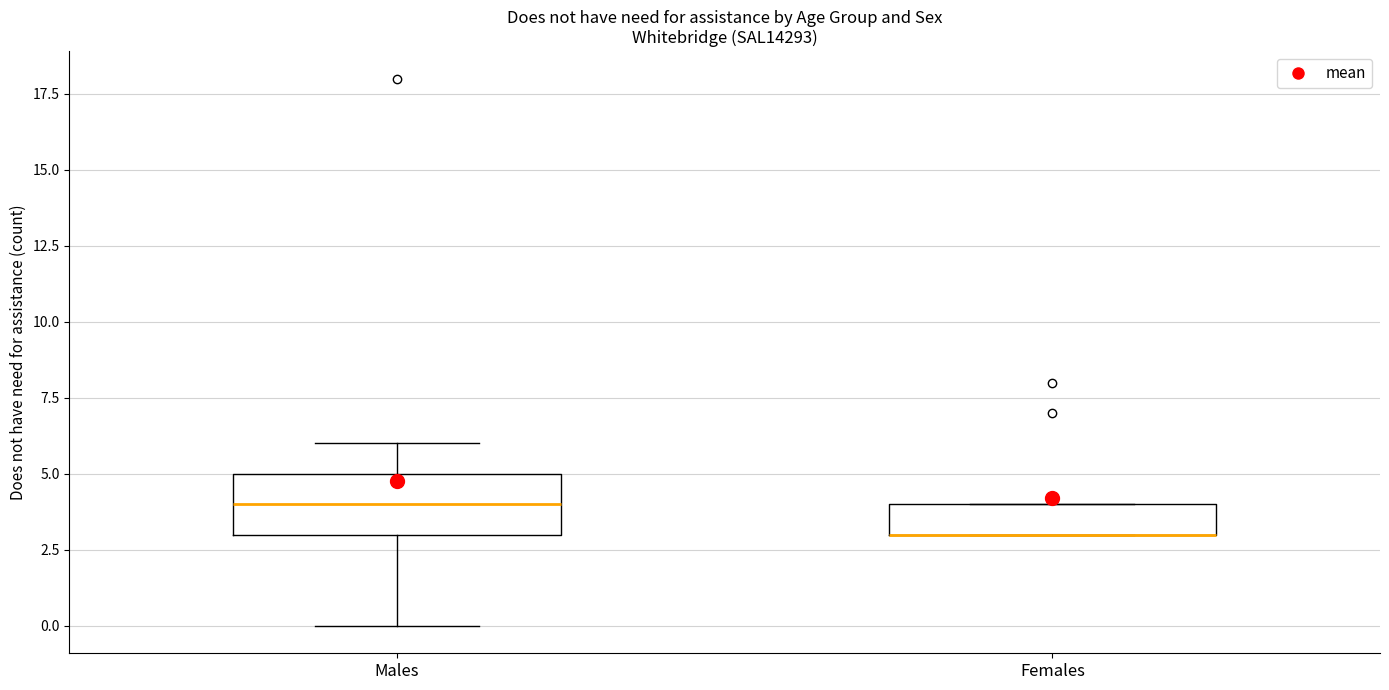

Reading left to right, read every box against the y-axis: the position of its median line, the range the box covers, and the ends of its whiskers. The values are not printed on the chart, so give them approximately, as read against the axis.

Males: median 4, box 3 to 5, whiskers 0 to 6
Females: median 3 (drawn on the box's lower edge), box 3 to 4, whiskers 3 to 4